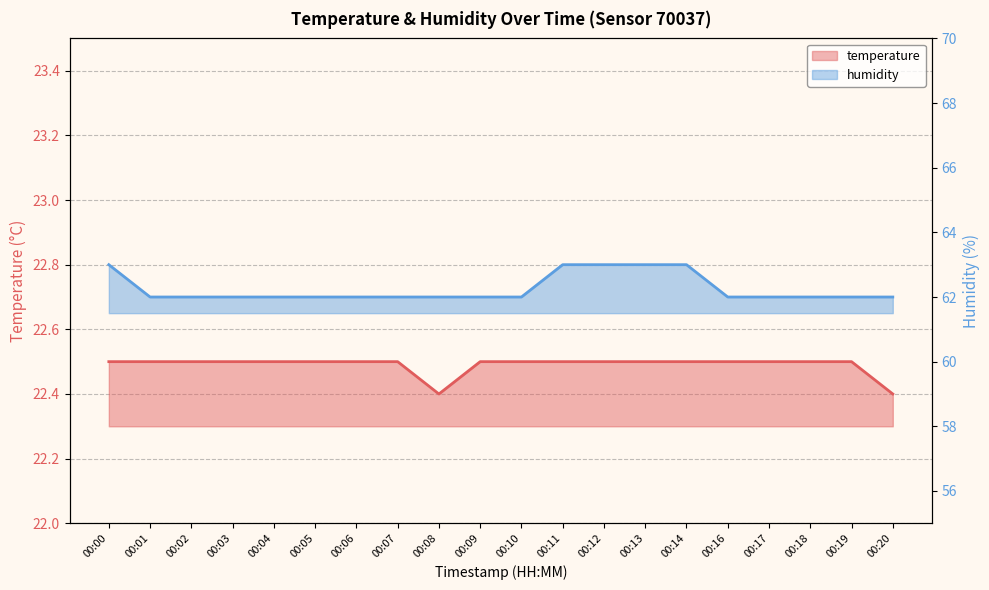

What is the total value across all series at 00:04?

84.5